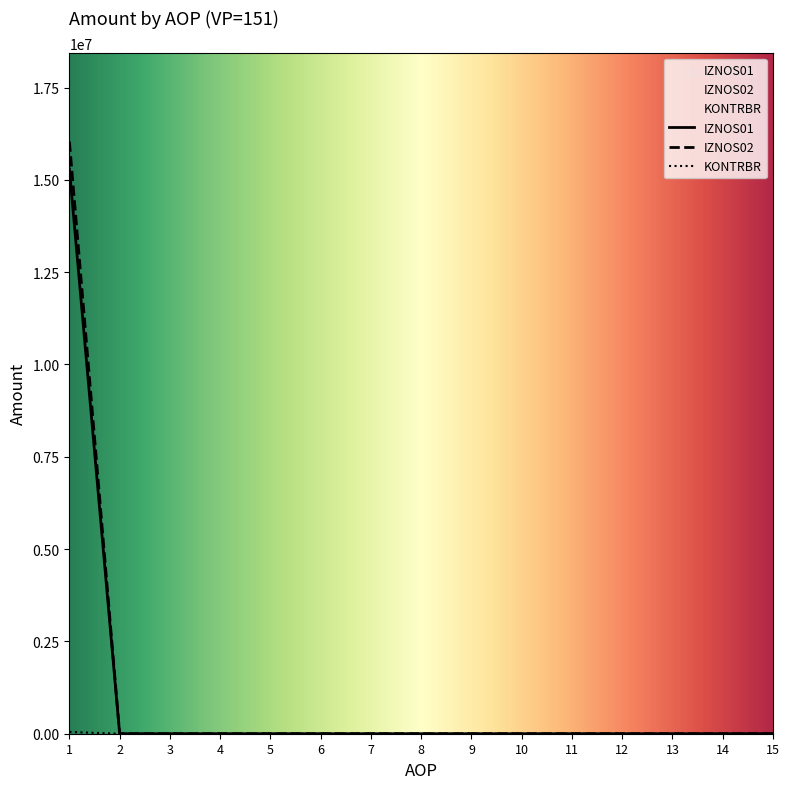

Is this an area chart (filled region under the line)?

No